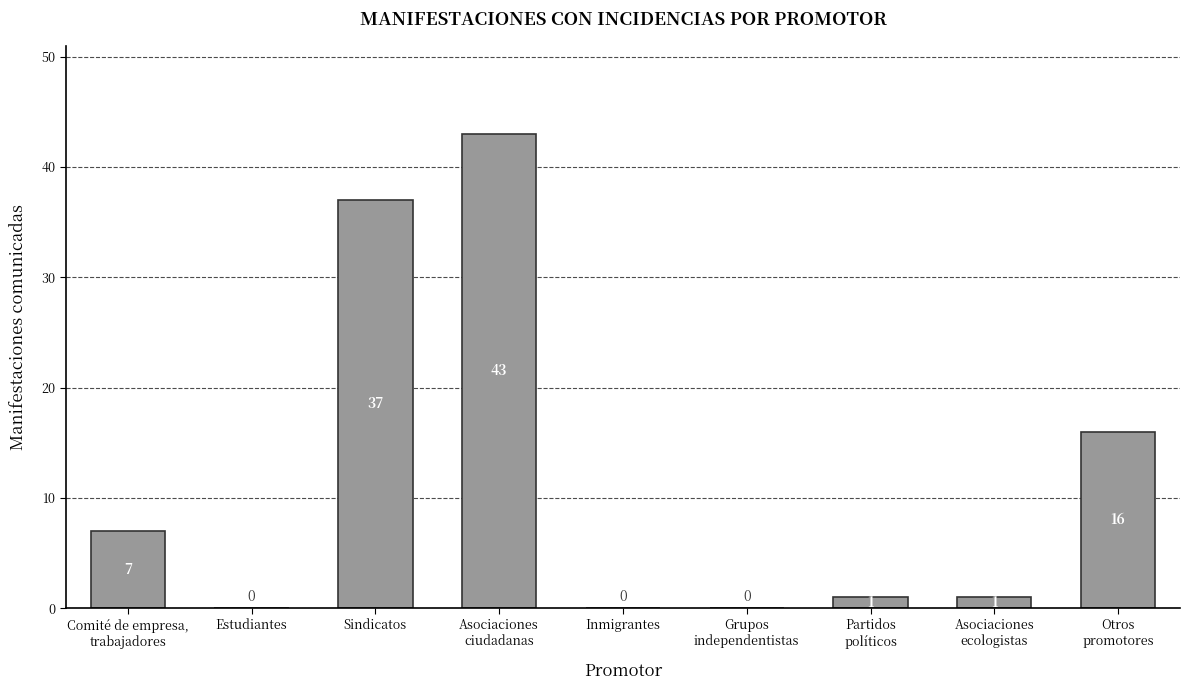

What is the greatest value displayed?

43